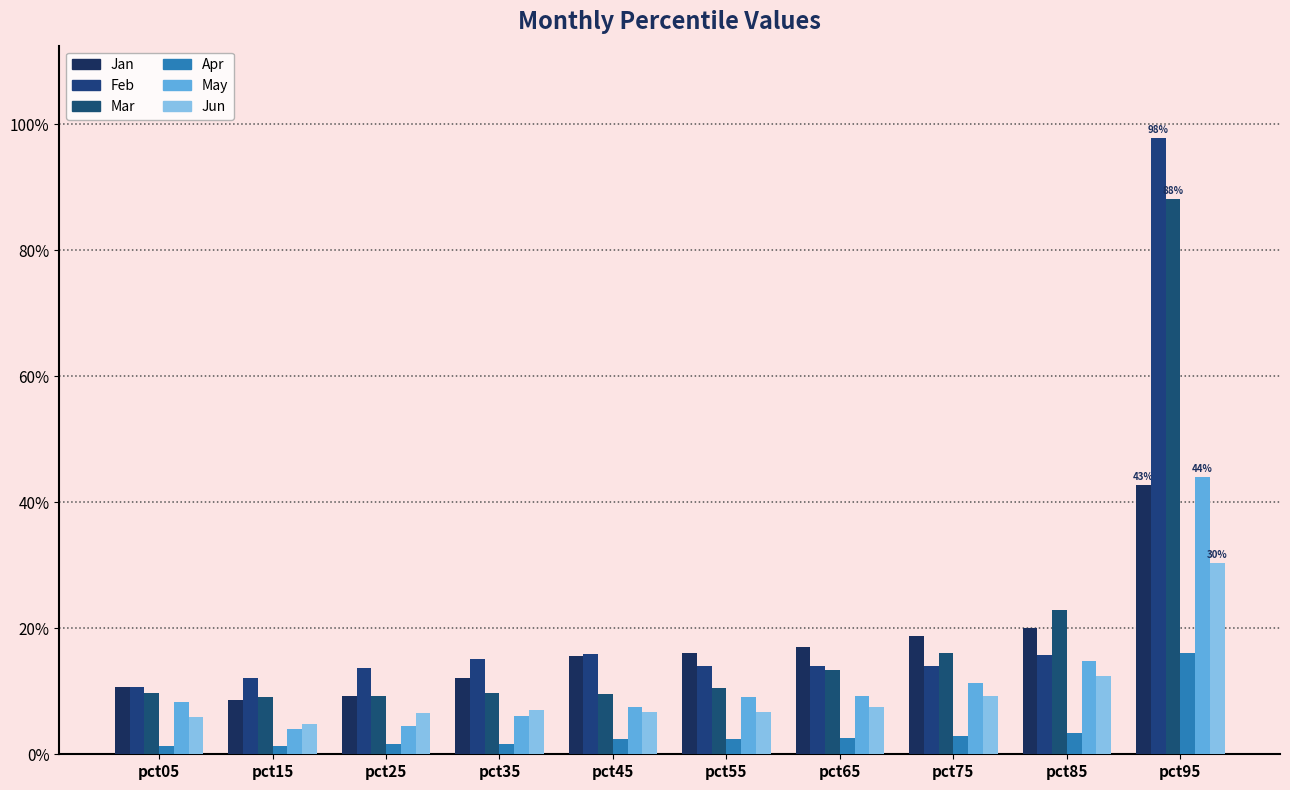

Count the Jun values in the range 0 to 1.

10